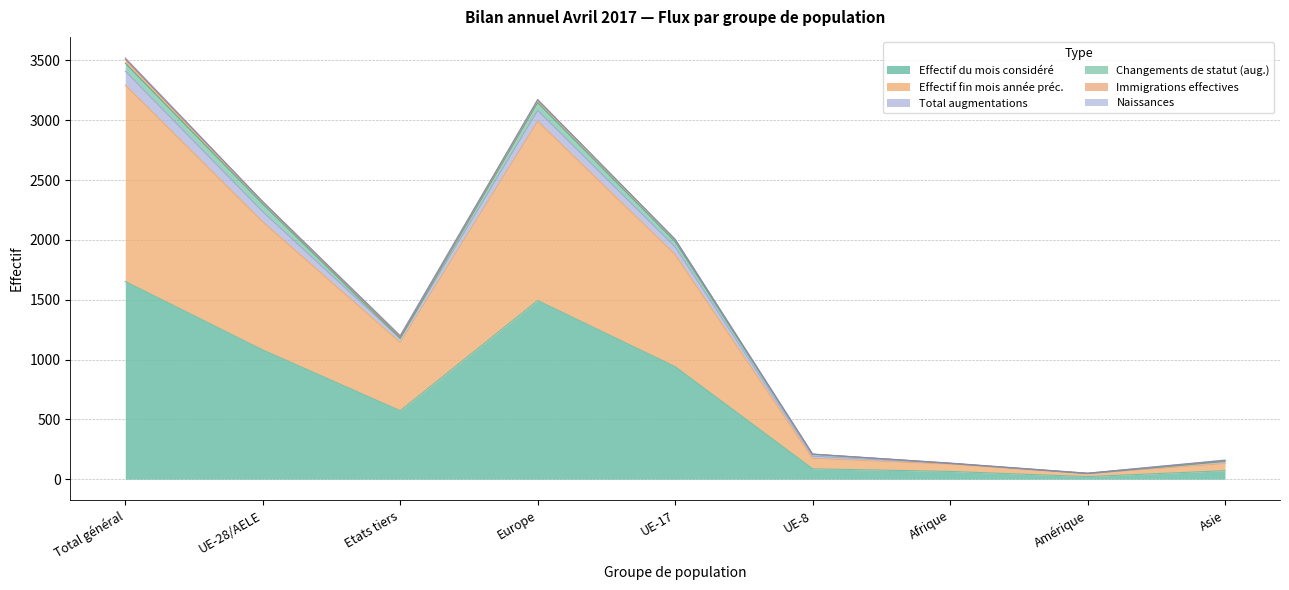

What is the highest value of the Effectif du mois considéré series?

1652